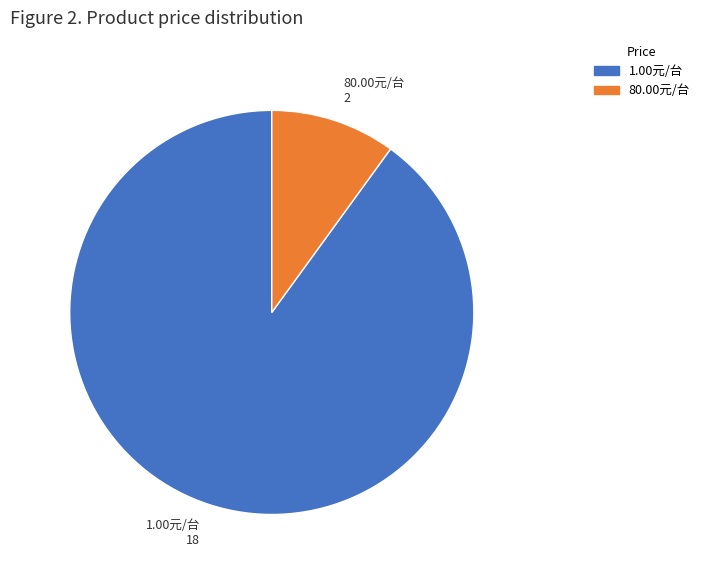

Is 80.00元/台 the majority of the pie?

No